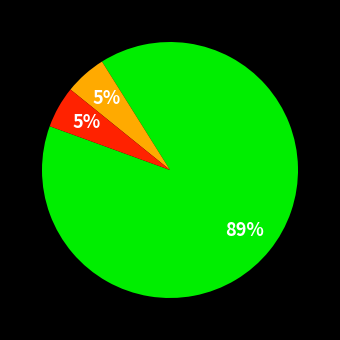

Is there any slice that represents more than half of the pie?

Yes